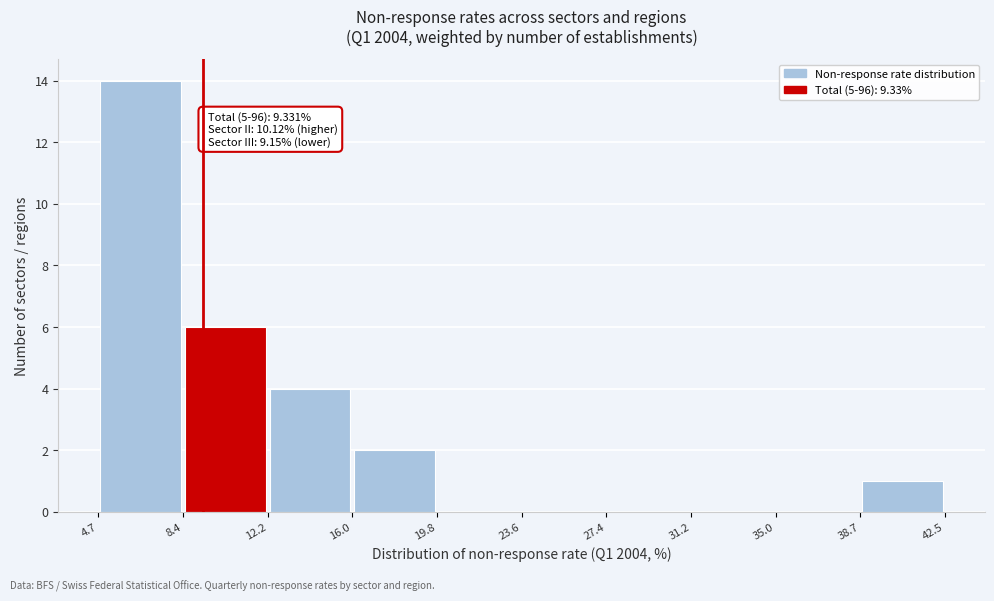

Which range on the x-axis has the tallest bar?

4.7 to 8.4